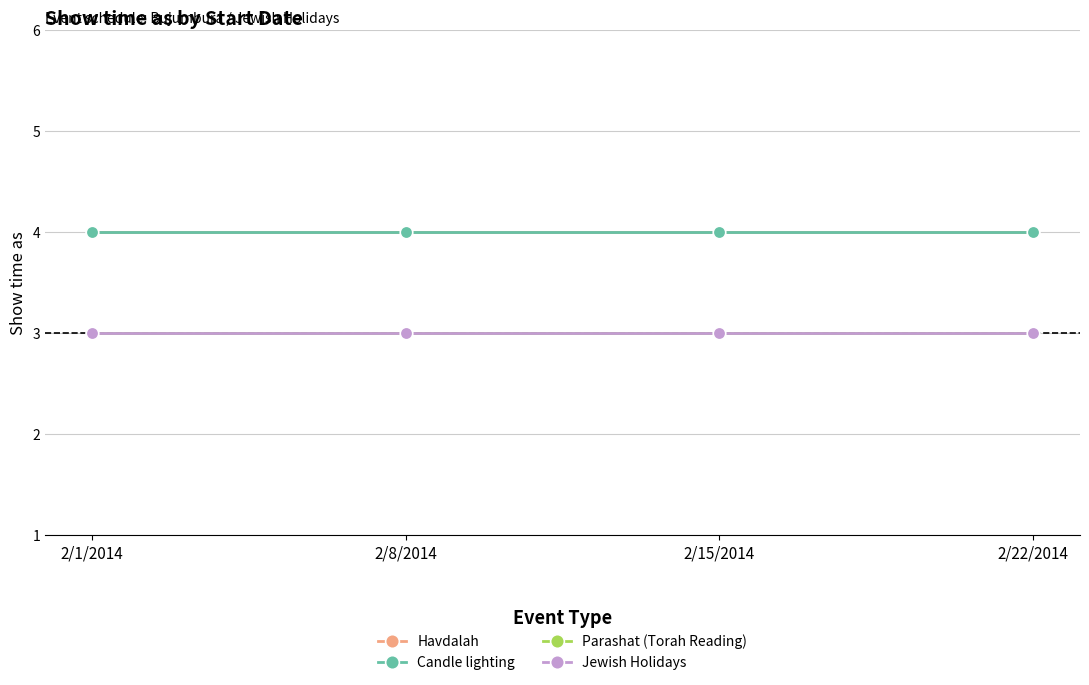

Does the chart have visible grid lines?

Yes